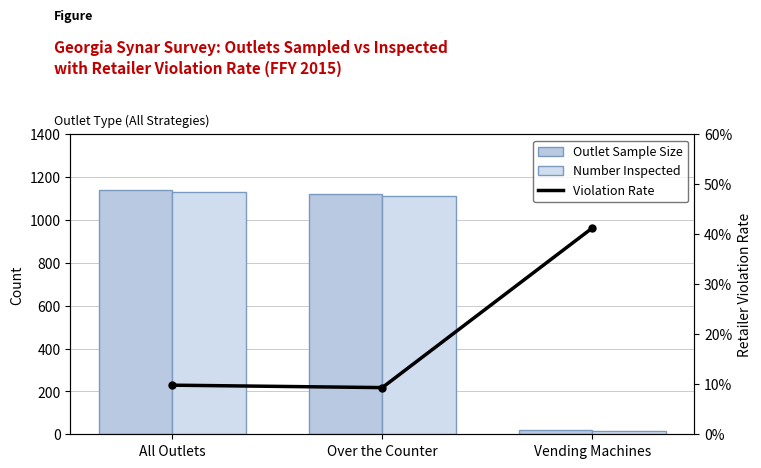

Where is Outlet Sample Size nearest to the value 580?

Over the Counter